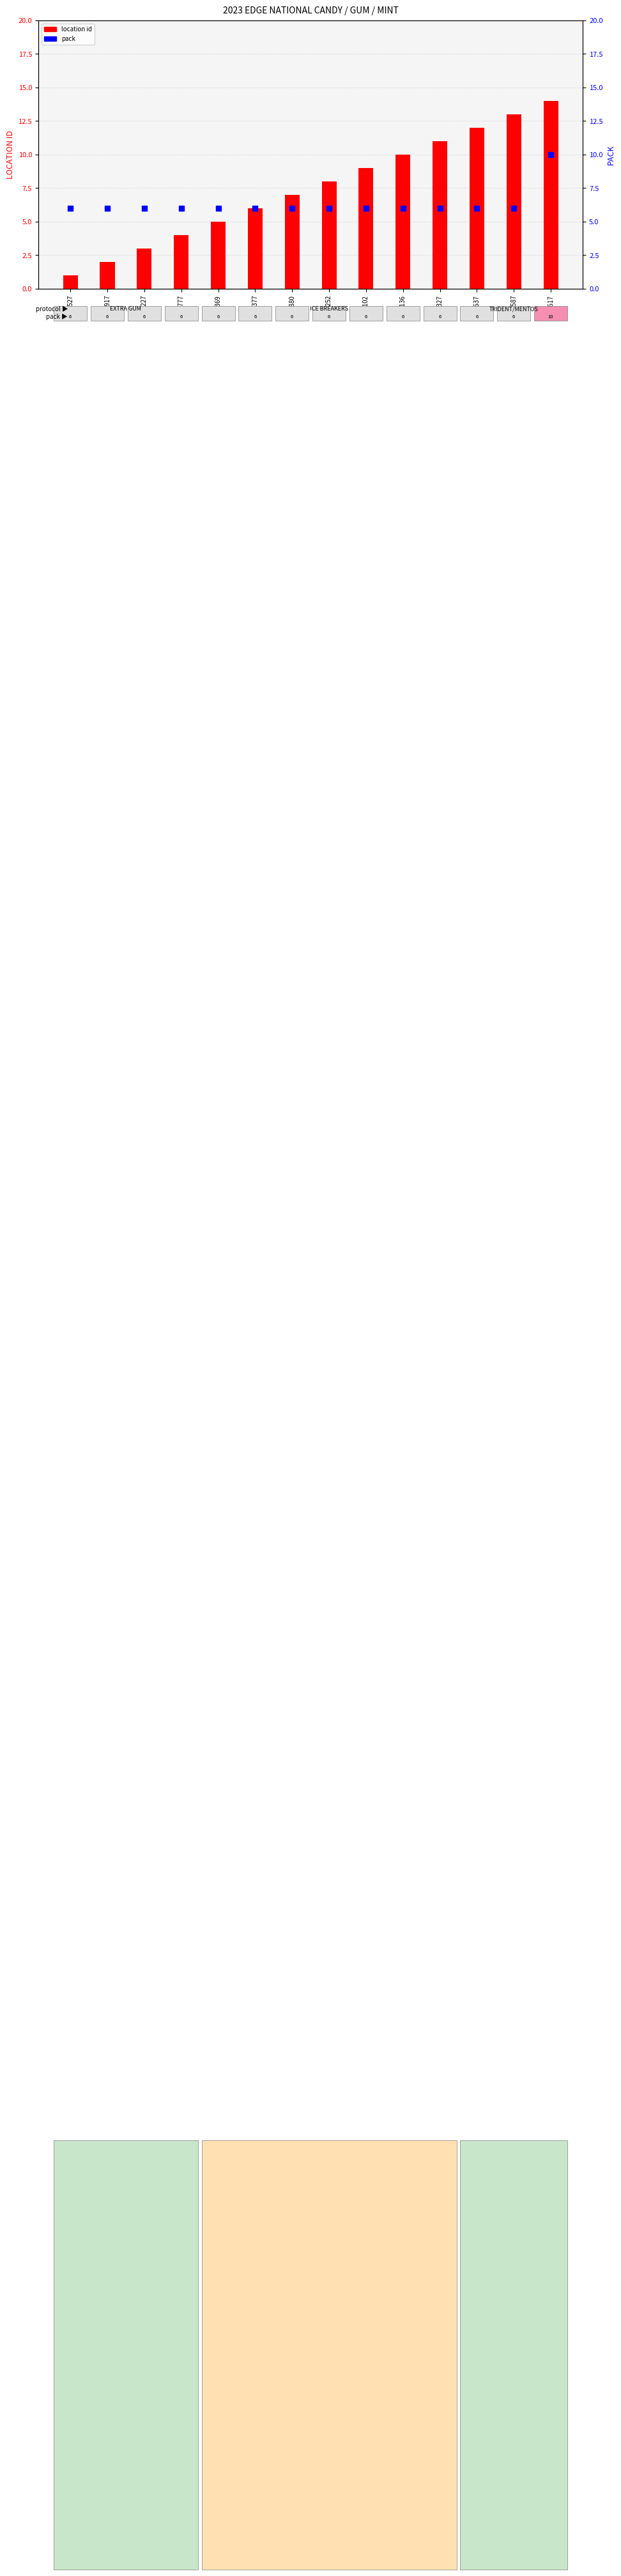

What is the total value across all series at 616136?

16